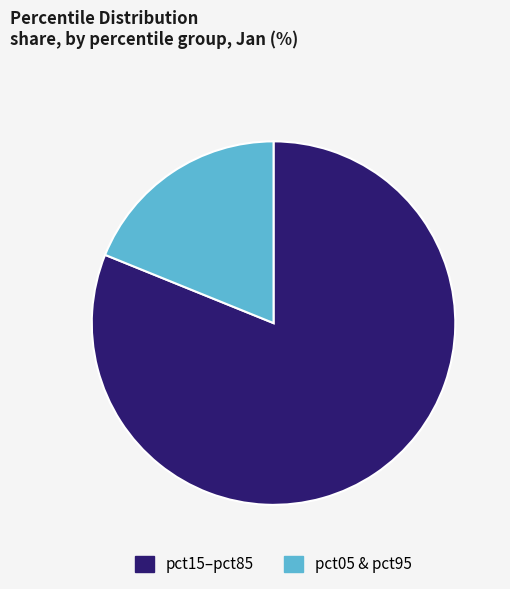

How many slices are in this pie chart?

2